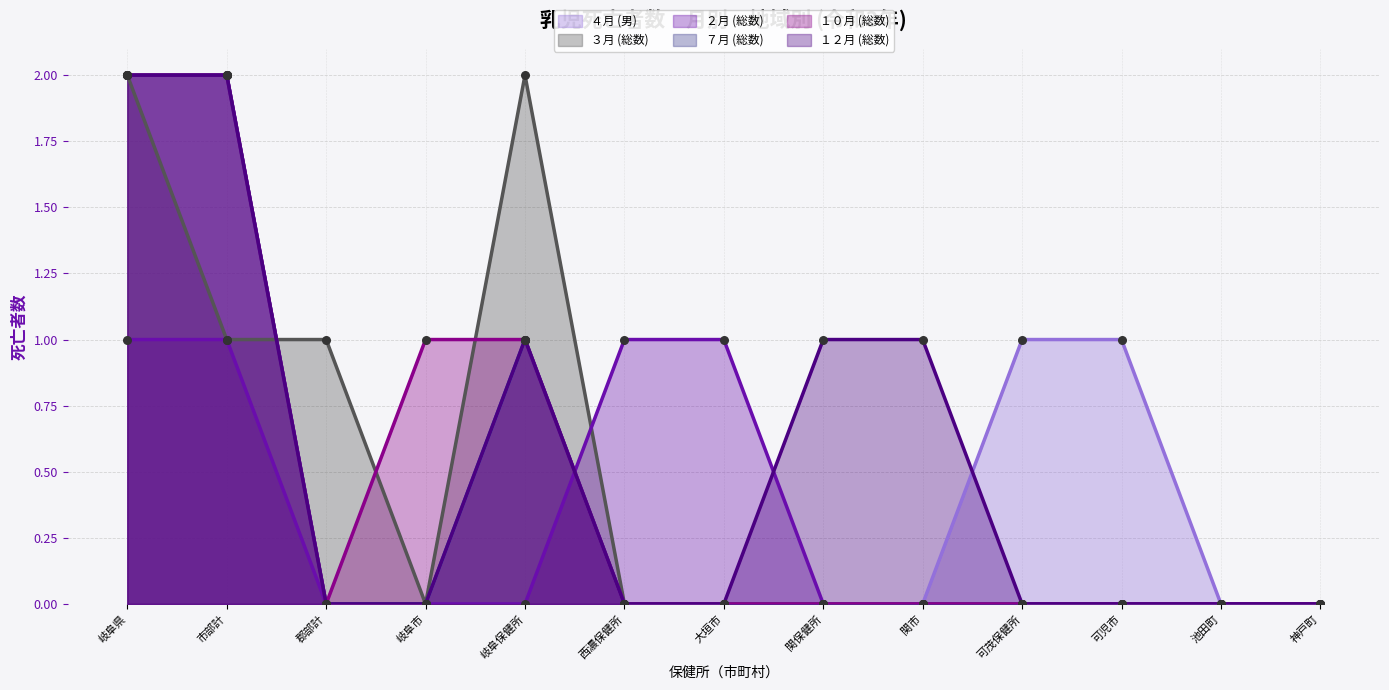

What is the total value across all series at 西濃保健所?

1